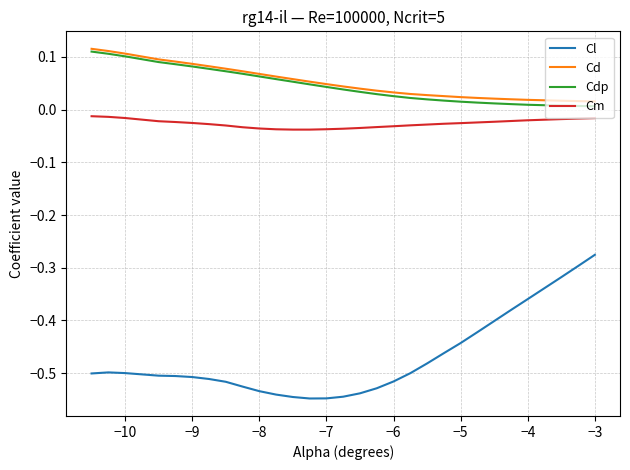

At how many categories does at least one series exceed 0?

30